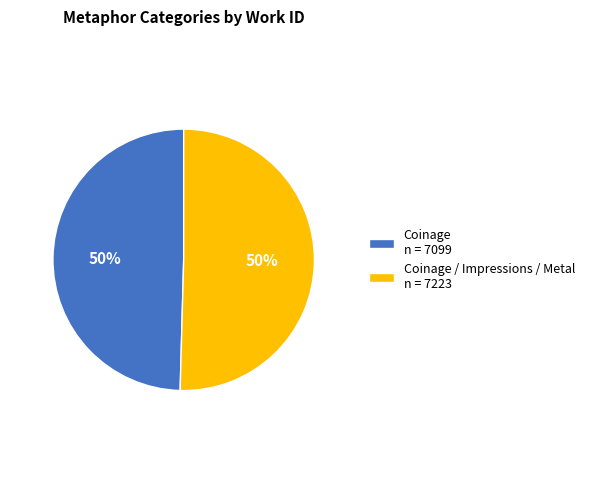

The Coinage / Impressions / Metal n = 7223 slice represents 42% of the pie. True or false?

False